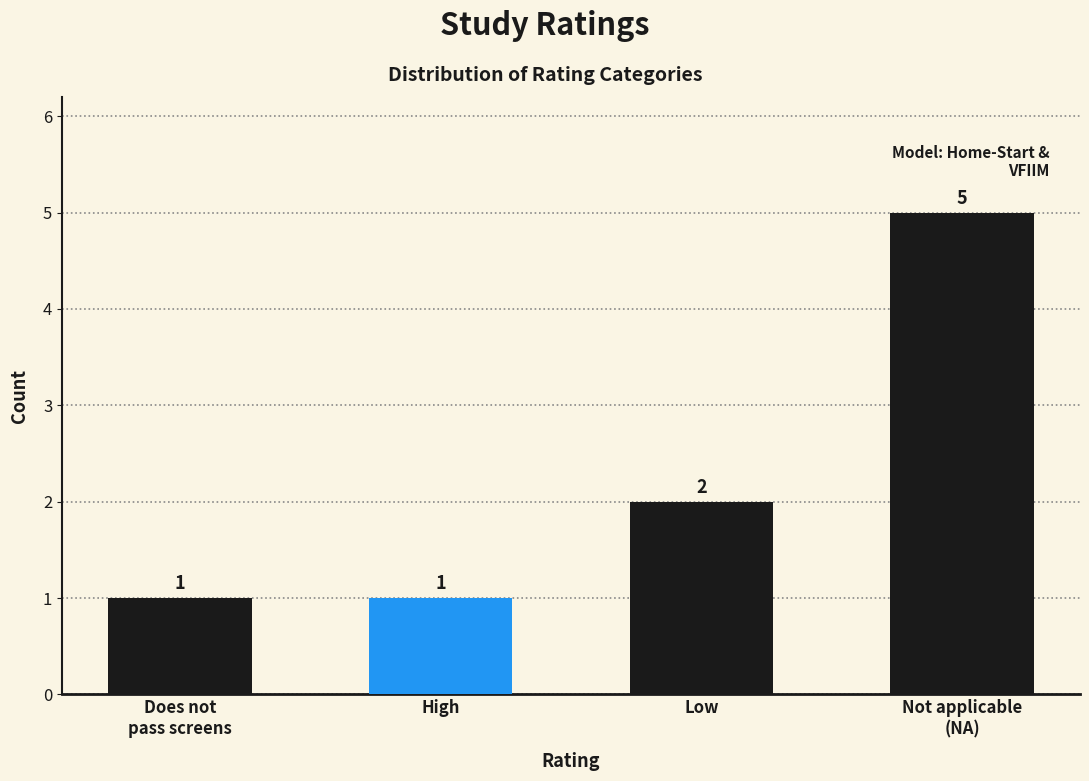

What value does the data have at Does not
pass screens?

1